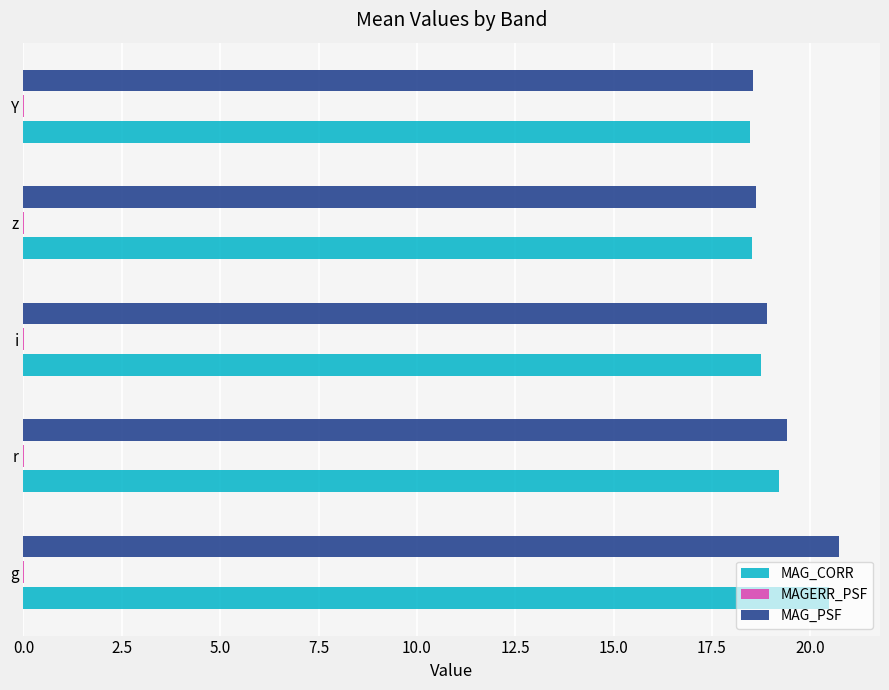

At which category is the sum across all series the highest?

g